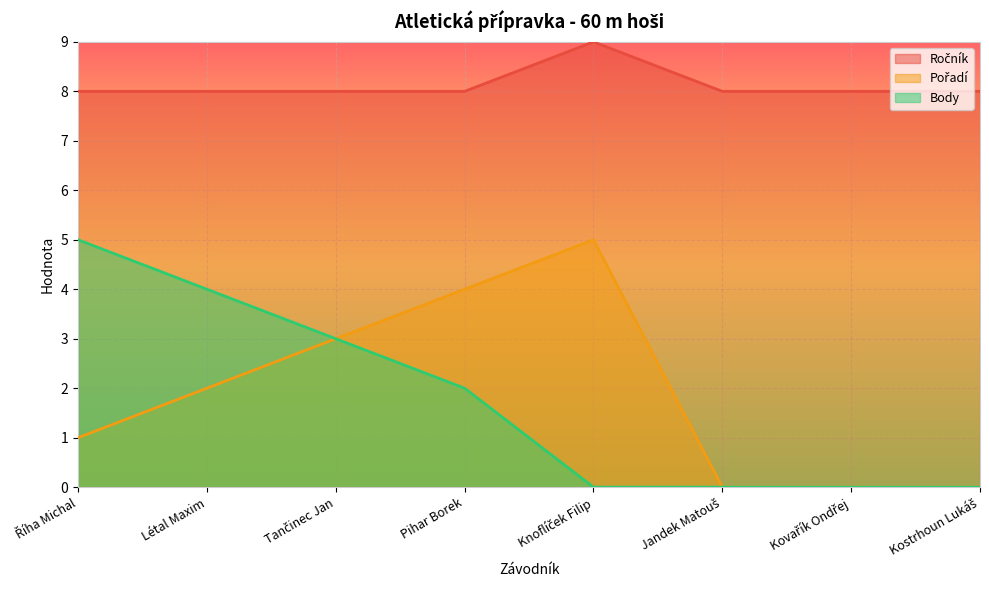

The Body series shows 9 at Říha Michal. True or false?

False